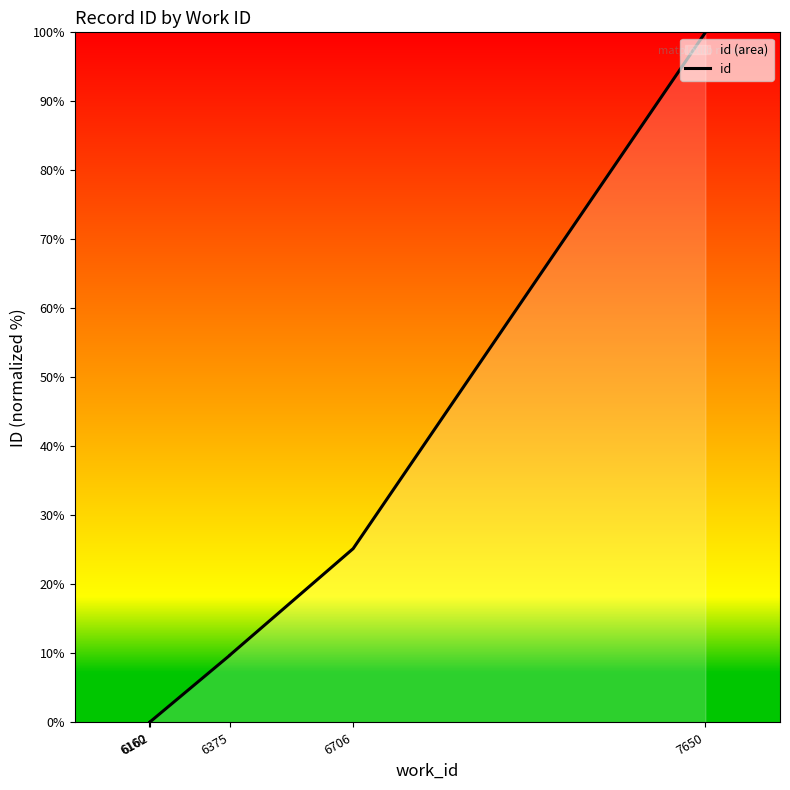

What is the change in value from 6375 to 7650?

+90.3